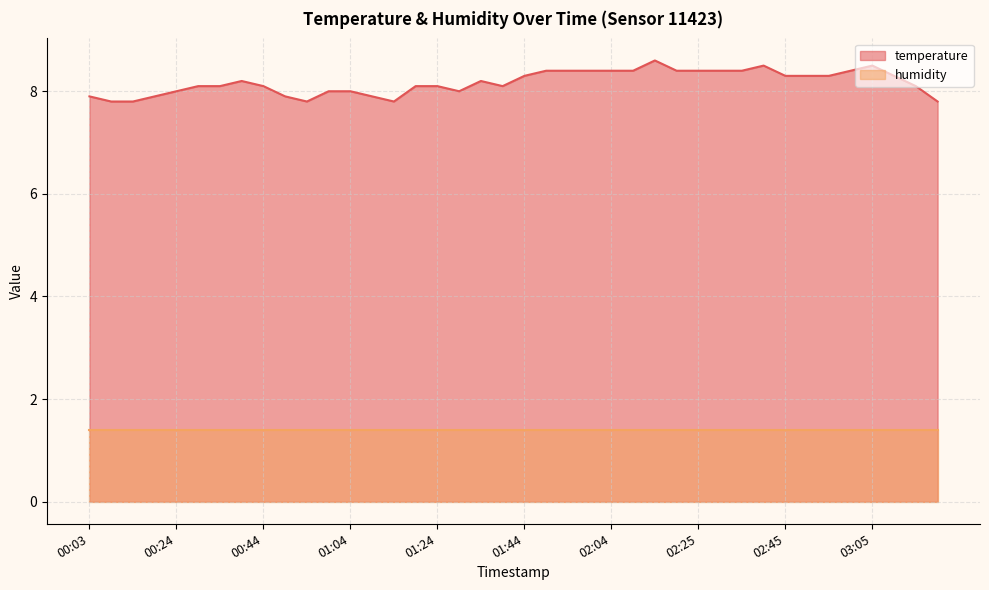

How many lines are shown in the chart?

2